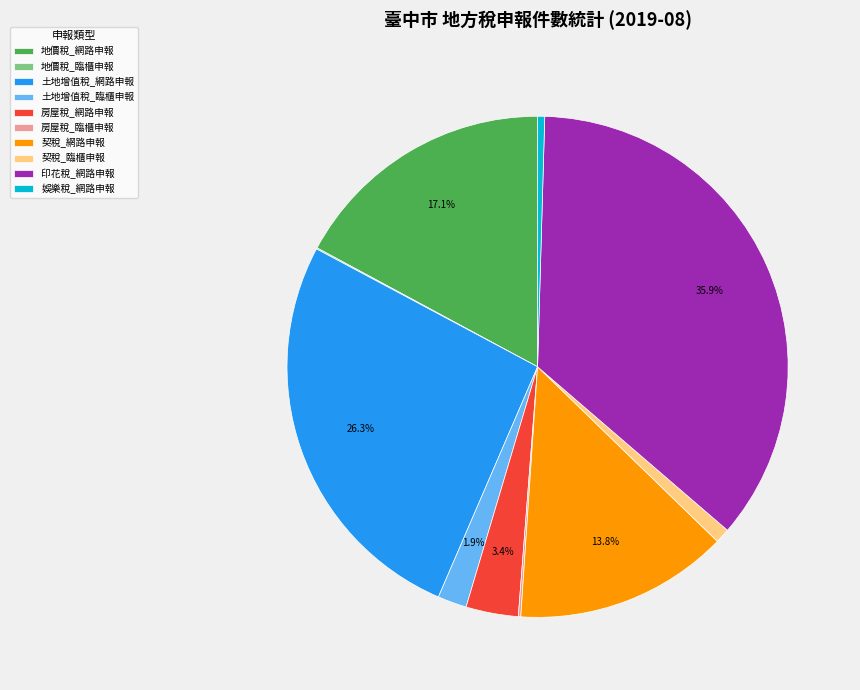

Is there any slice that represents more than half of the pie?

No